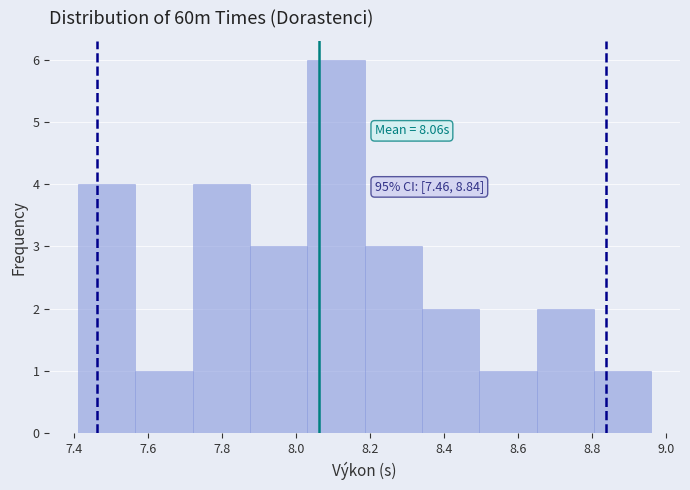

Which range on the x-axis has the tallest bar?

8.030 to 8.185